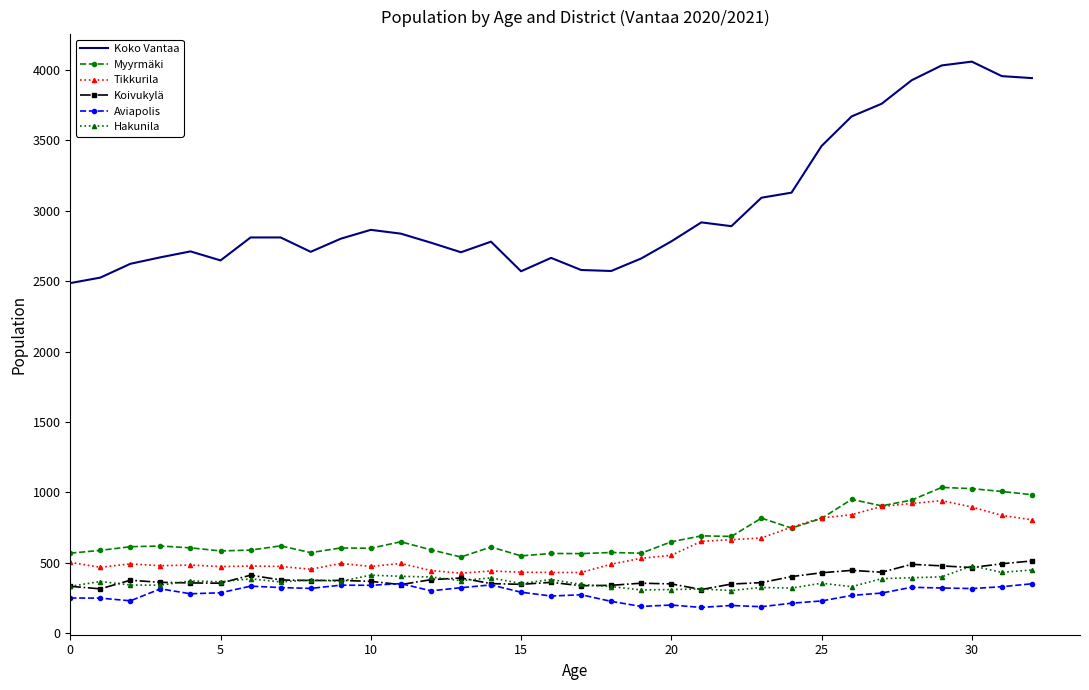

True or false: Koko Vantaa and Aviapolis intersect in this chart.

False